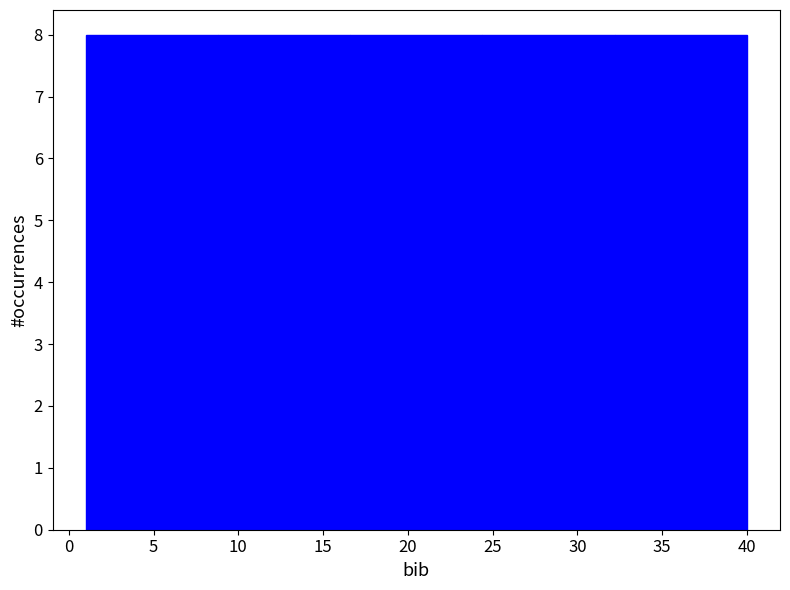

Reading left to right, transcribe this chart: for each bar, give the range it covers on the x-axis and its height. Neither the bar edges nor the heights are printed on the chart, so give them approximately, as read against the axes.

1.0 to 8.8: 8
8.8 to 16.6: 8
16.6 to 24.4: 8
24.4 to 32.2: 8
32.2 to 40.0: 8